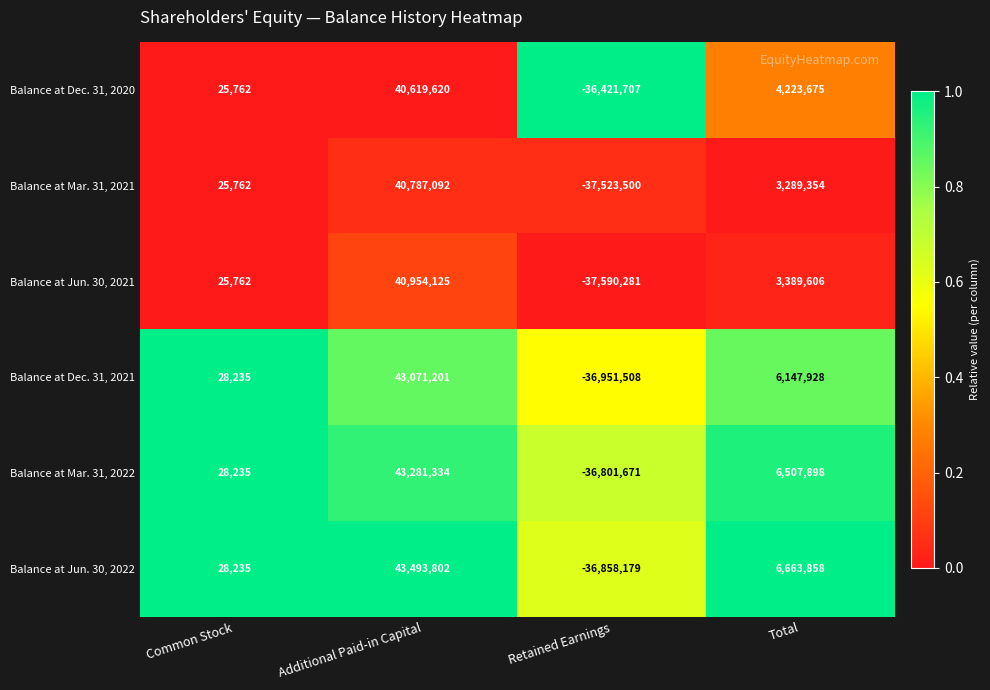

What is the average value of the Balance at Mar. 31, 2022 series?

3253949